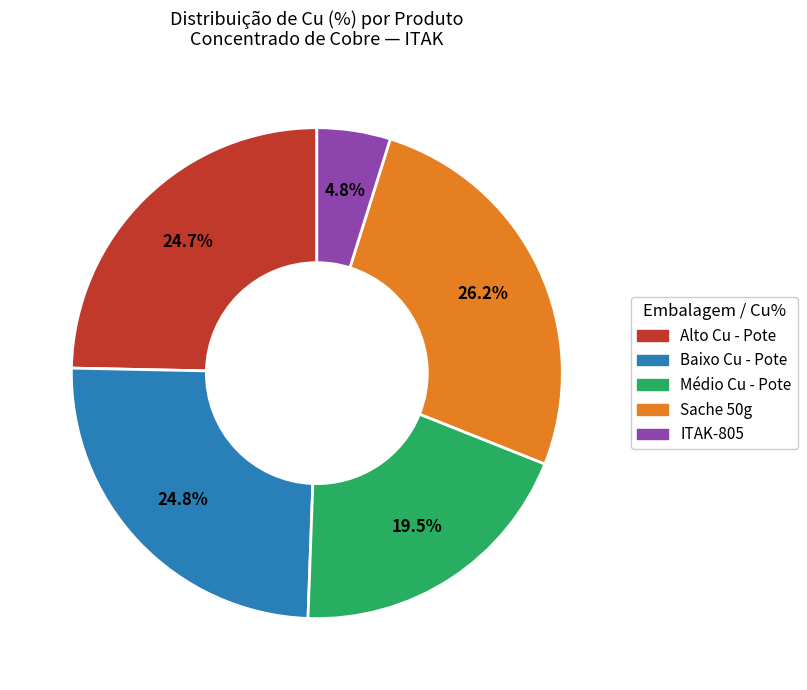

How many slices are in this pie chart?

5